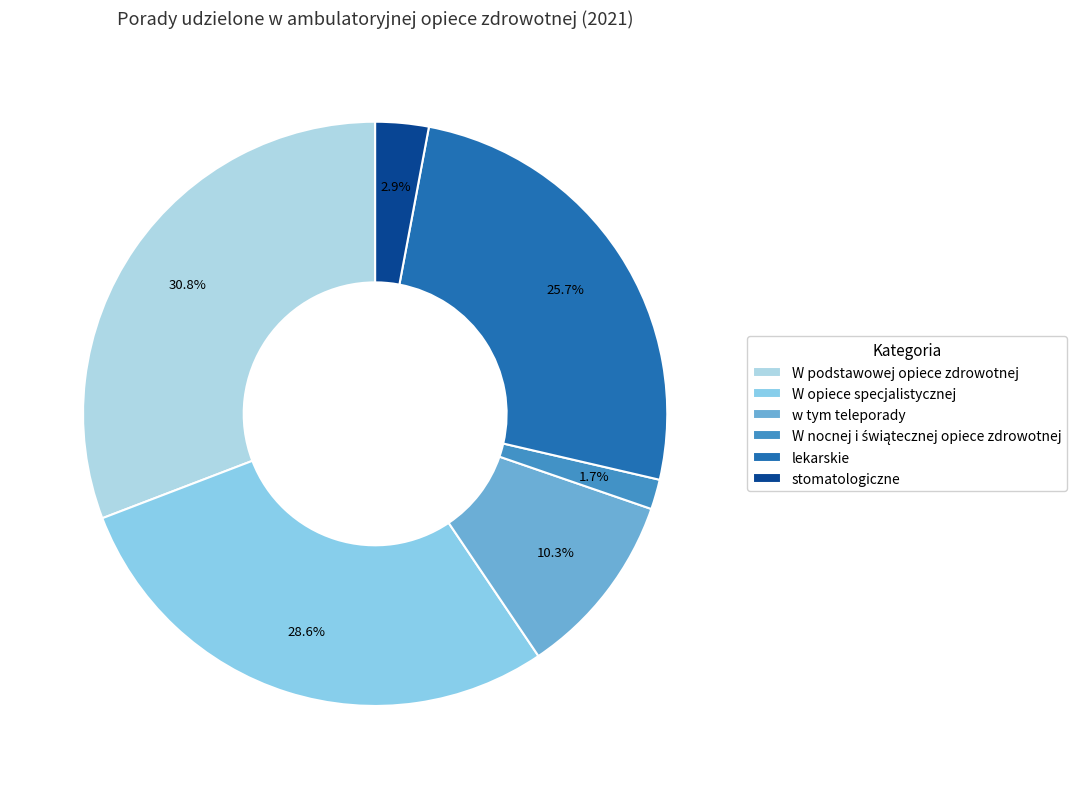

Combined, what portion of the pie is W opiece specjalistycznej and lekarskie?

54.3%